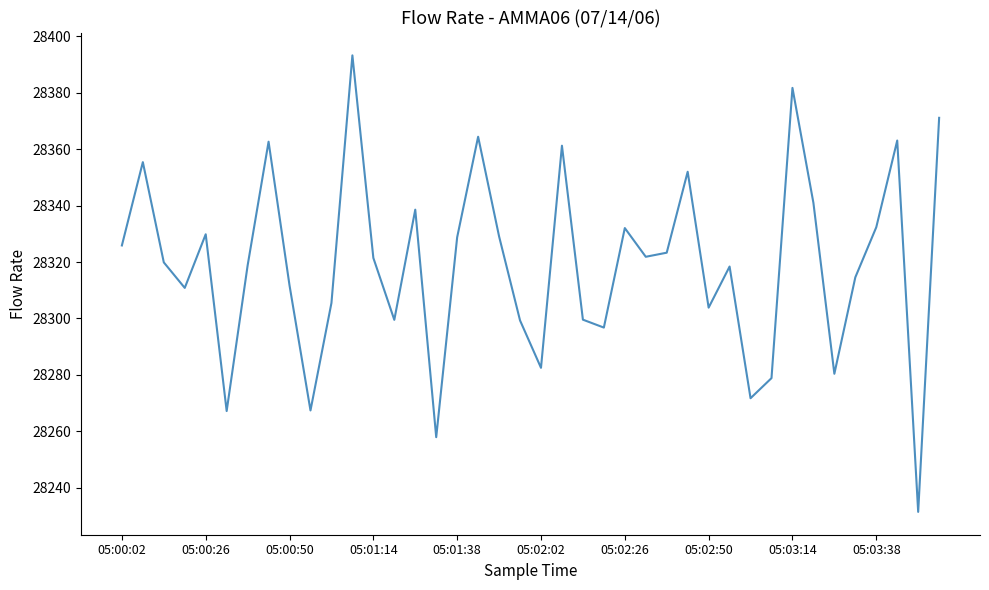

What is the maximum value shown in the chart?

28393.3